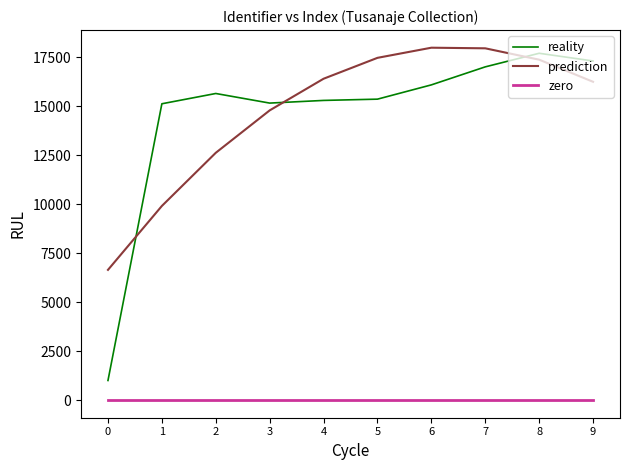

What is the total value across all series at 1?

25051.1